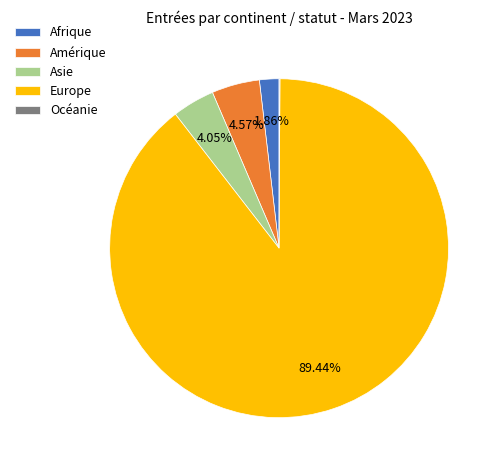

What is the majority slice?

Europe